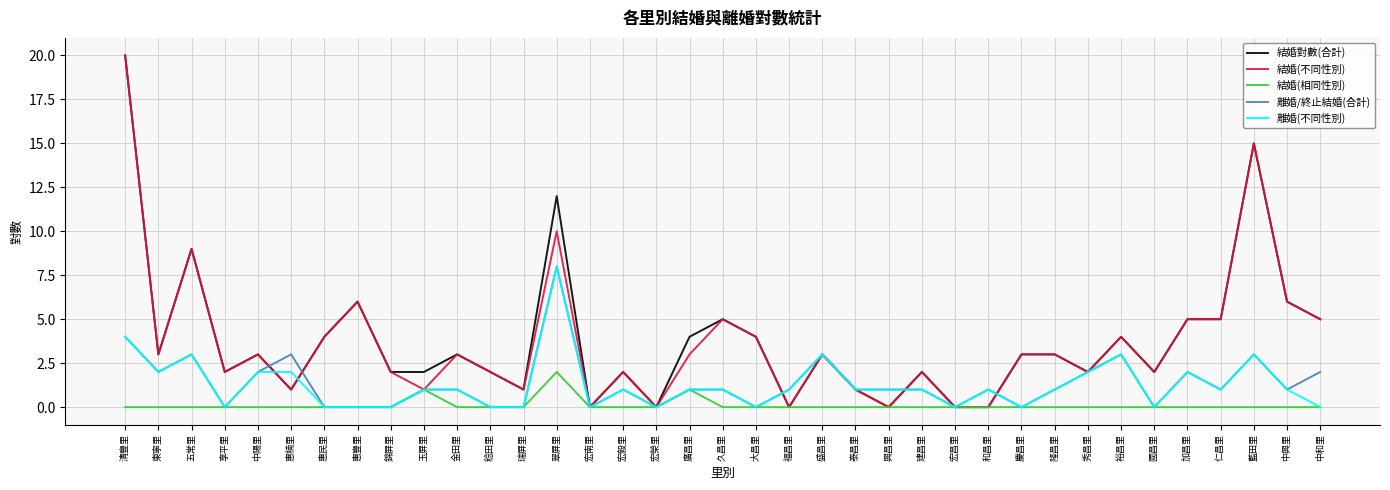

The 結婚對數(合計) series shows 1 at 盛昌里. True or false?

False